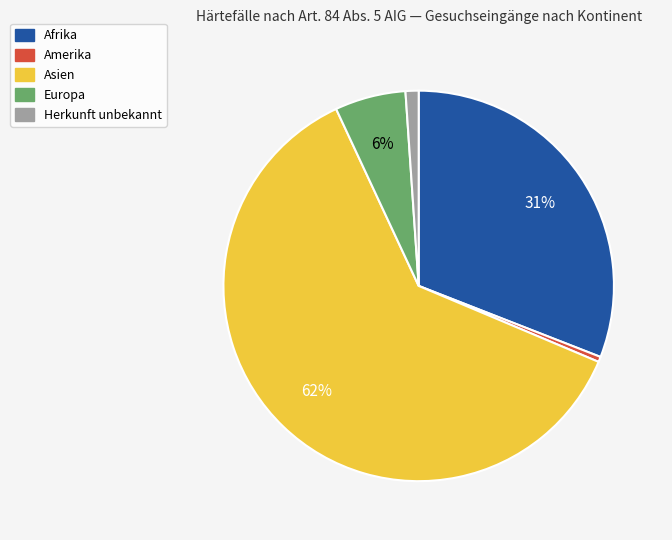

To the nearest percent, what is the average slice percentage?

20%